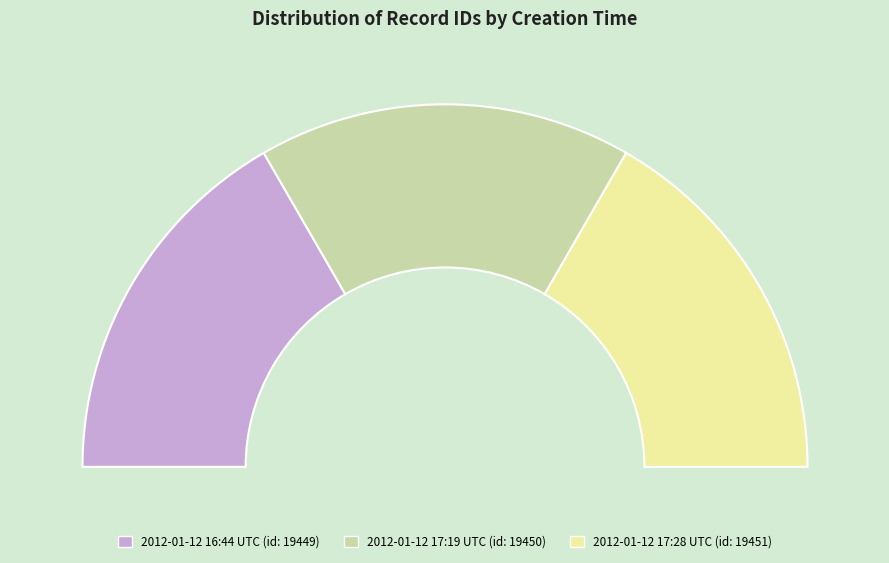

To the nearest percent, what portion does 2012-01-12 17:19:51 UTC represent?

33%